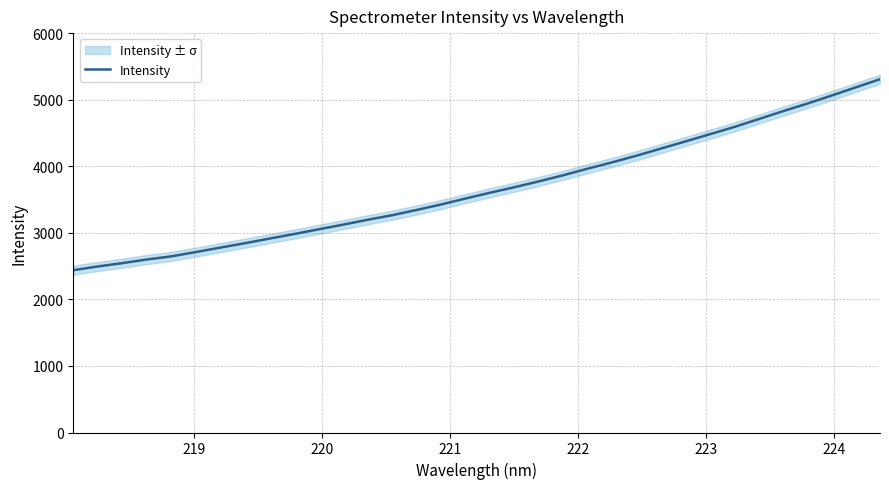

Reading left to right, transcribe all the data shown in this chart.

2438.6	2493.9	2544.2	2599.0	2645.7	2710.2	2777.1	2842.5	2912.0	2979.7	3050.8	3120.6	3193.7	3262.0	3340.7	3422.7	3511.9	3599.0	3682.2	3769.4	3861.4	3960.7	4055.5	4155.3	4262.3	4369.3	4477.5	4585.8	4704.6	4823.9	4938.4	5059.3	5183.9	5307.5